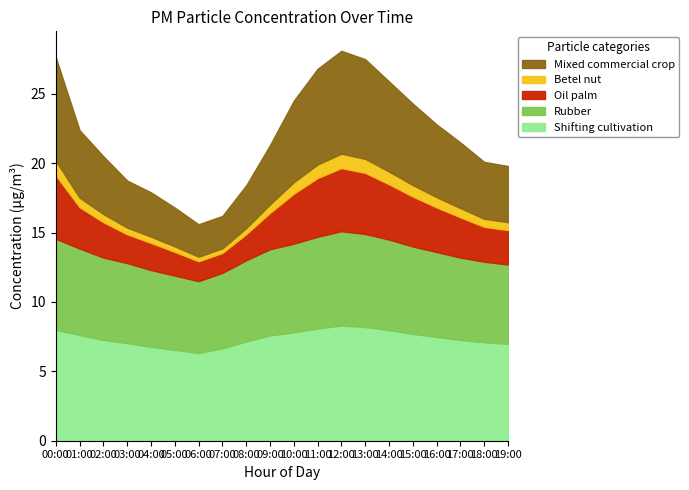

What is the label of the 15th point from the left?

14:00